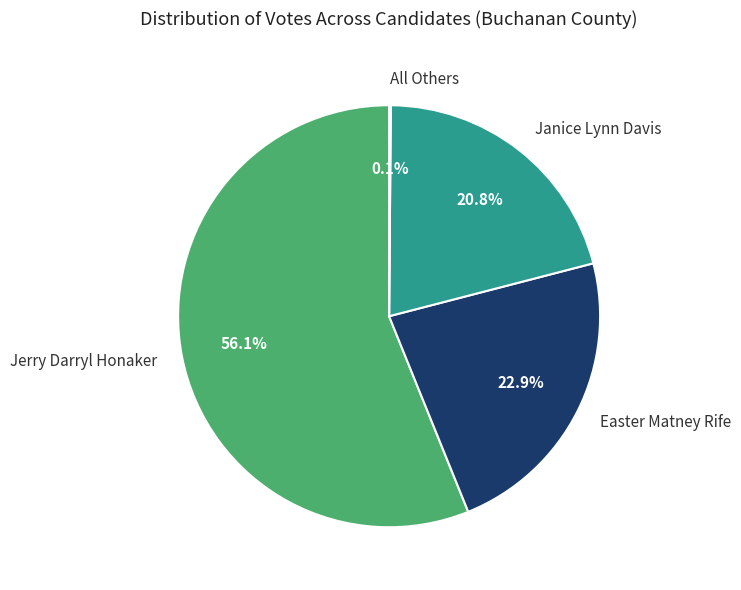

What is the largest slice in the pie chart?

Jerry Darryl Honaker